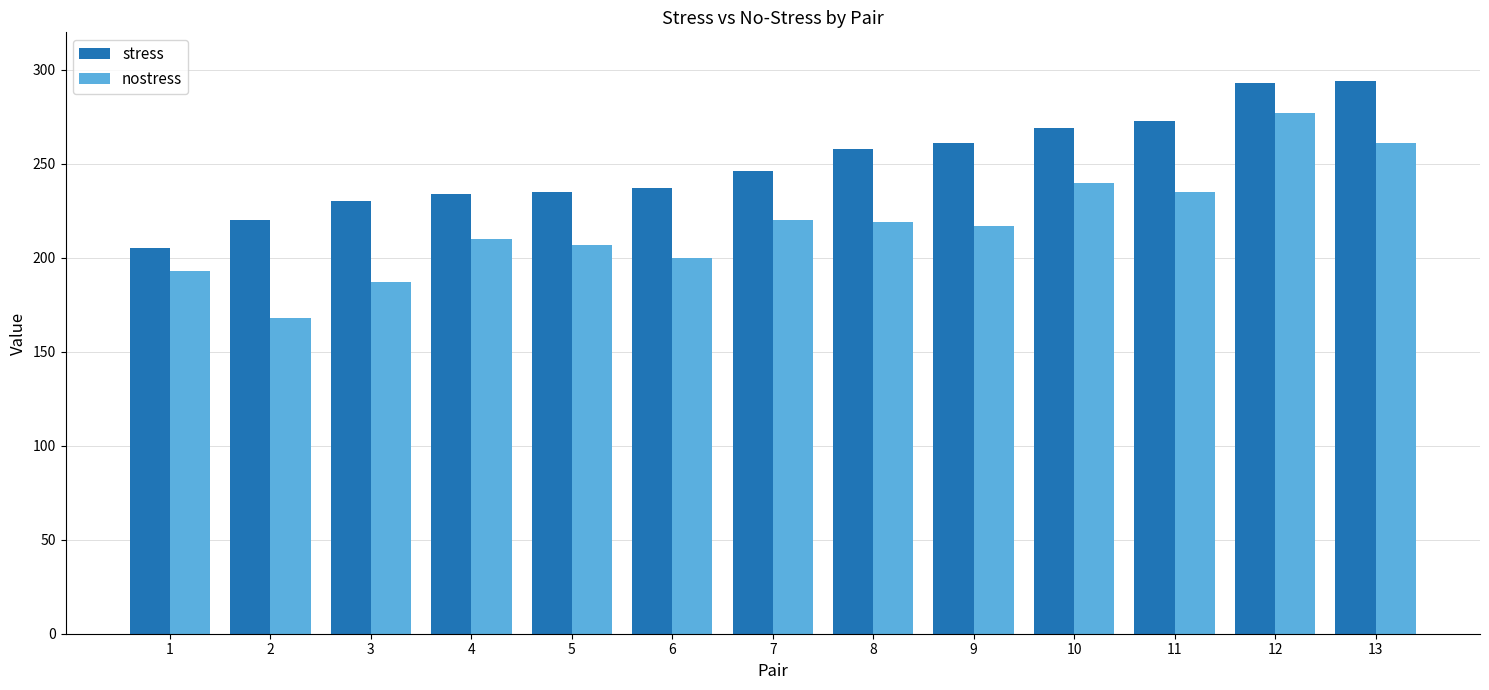

Which series has the largest range (max minus min)?

nostress